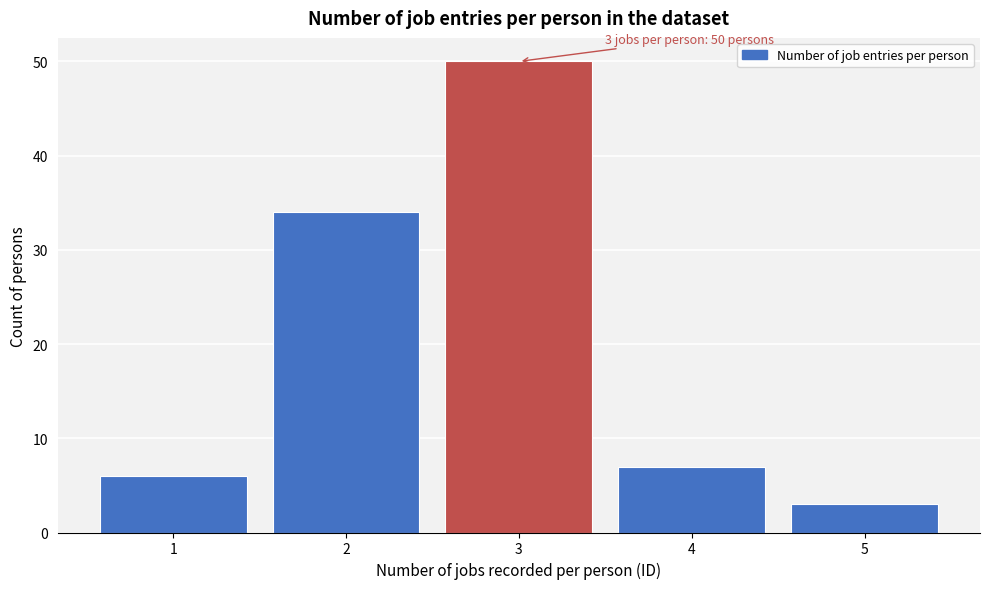

Over which range of the x-axis is the bar tallest?

2.5 to 3.5